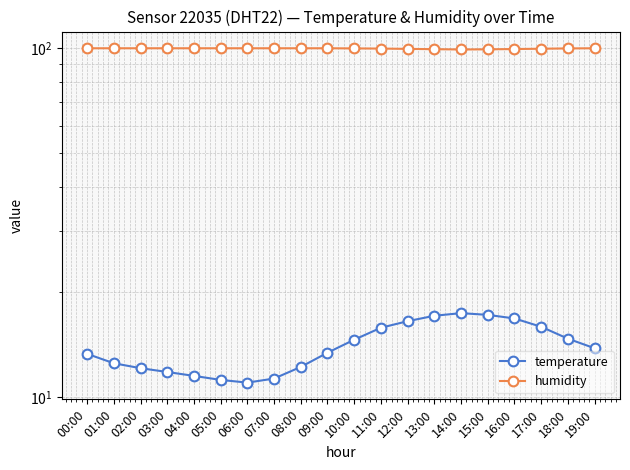

Which series has the largest total across all categories?

humidity